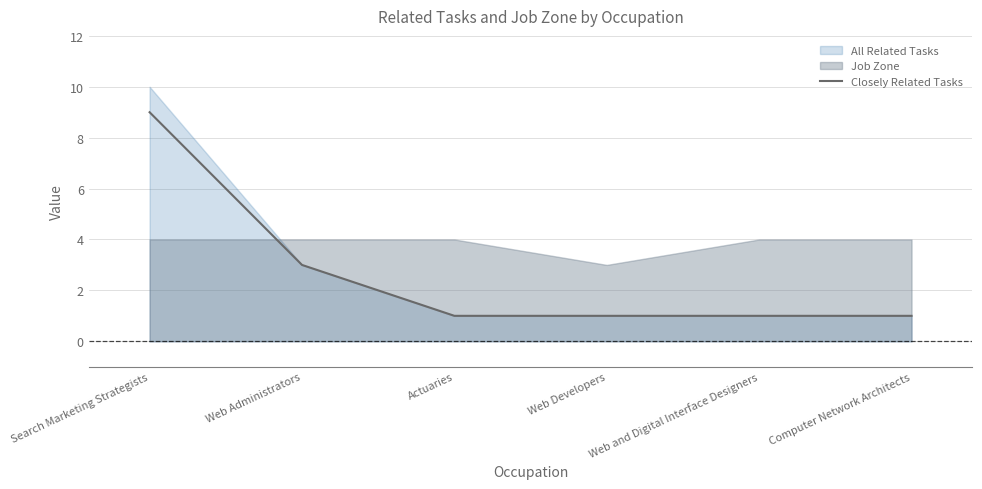

The chart shows a value of 2 at Actuaries. True or false?

False